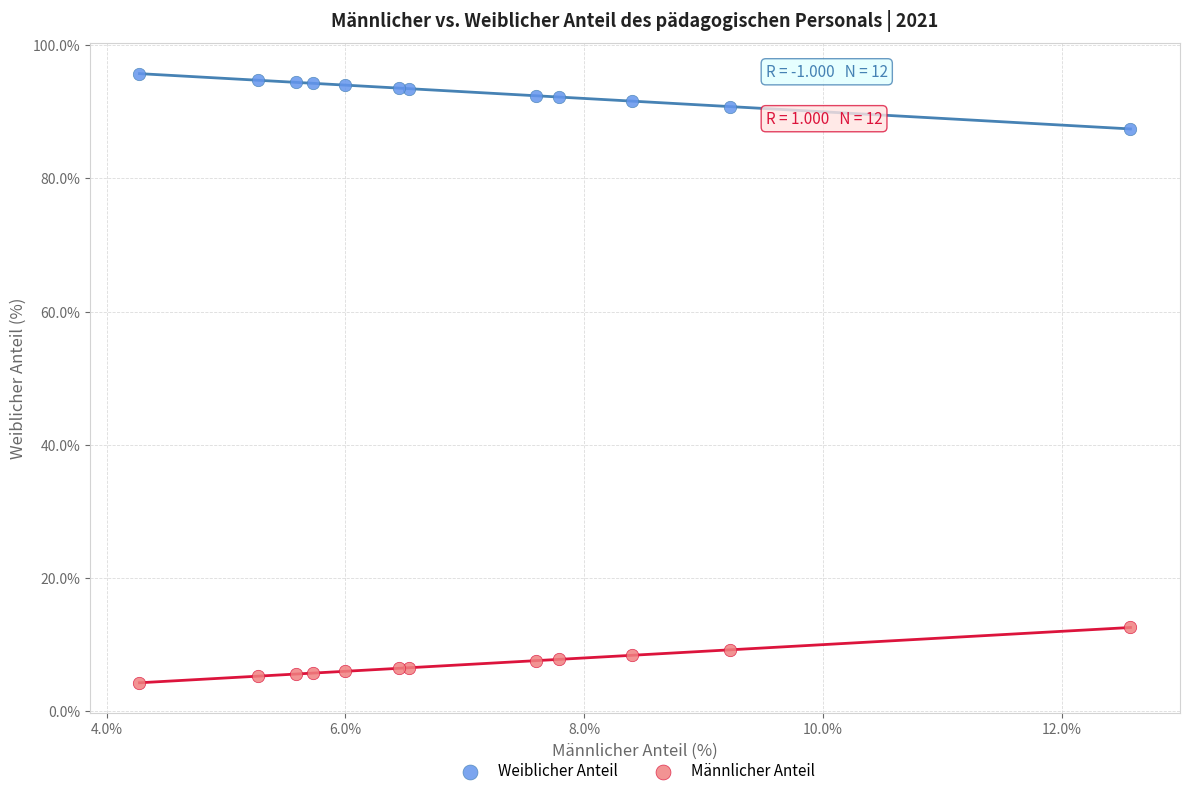

Across all series, what Y value is closest to 49?

12.6